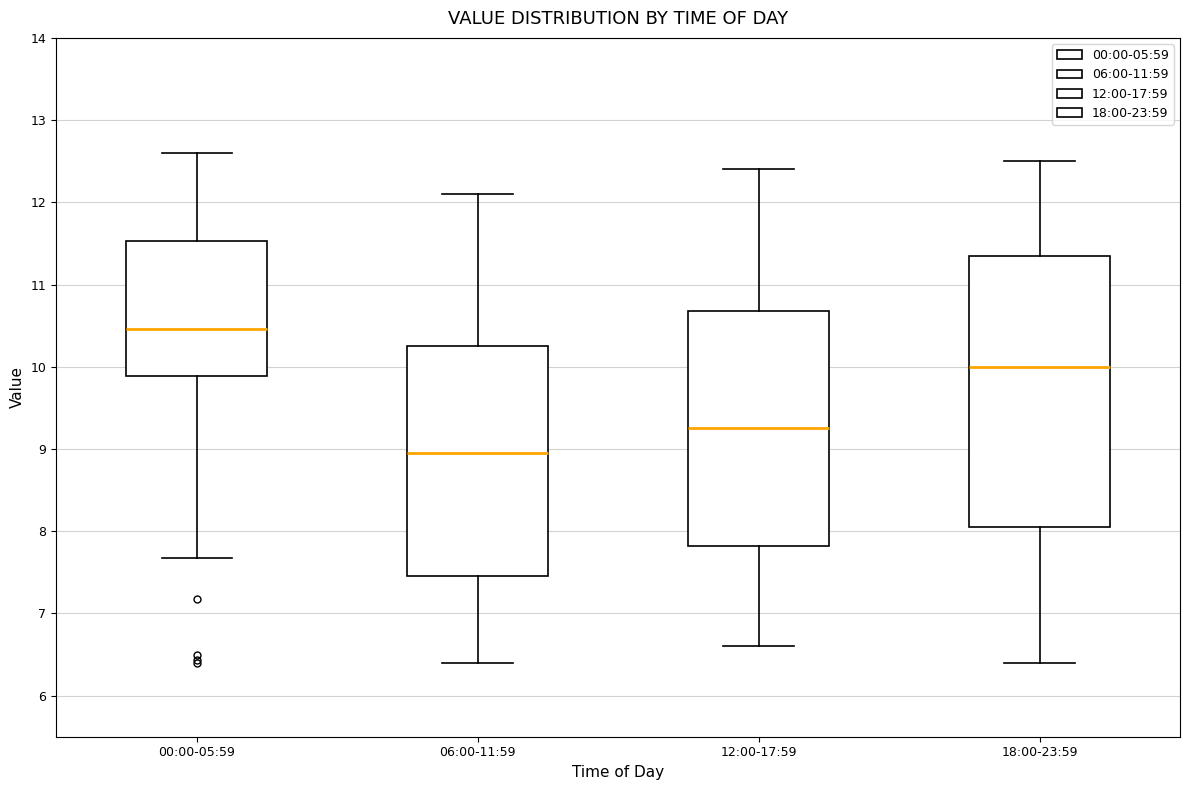

Reading left to right, read every box against the y-axis: the position of its median line, the range the box covers, and the ends of its whiskers. The values are not printed on the chart, so give them approximately, as read against the axis.

00:00-05:59: median 10.5, box 9.9 to 11.5, whiskers 7.7 to 12.6
06:00-11:59: median 9.0, box 7.5 to 10.3, whiskers 6.4 to 12.1
12:00-17:59: median 9.3, box 7.8 to 10.7, whiskers 6.6 to 12.4
18:00-23:59: median 10.0, box 8.1 to 11.4, whiskers 6.4 to 12.5